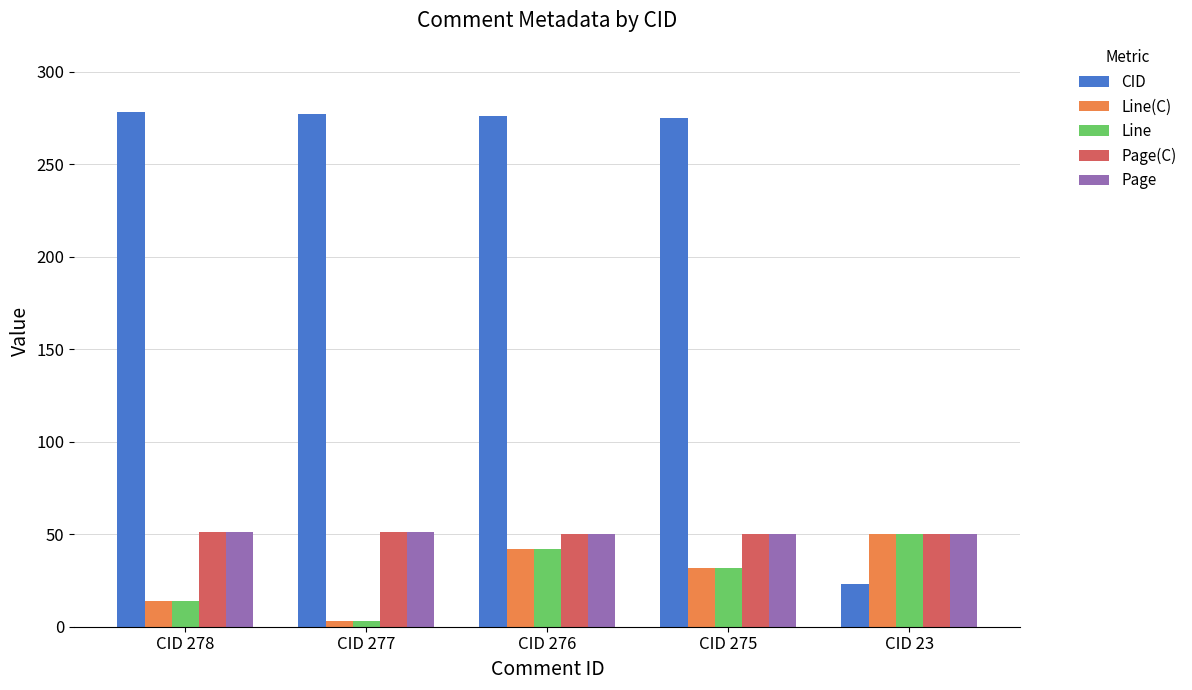

At which category does the chart reach its minimum across all series?

CID 277